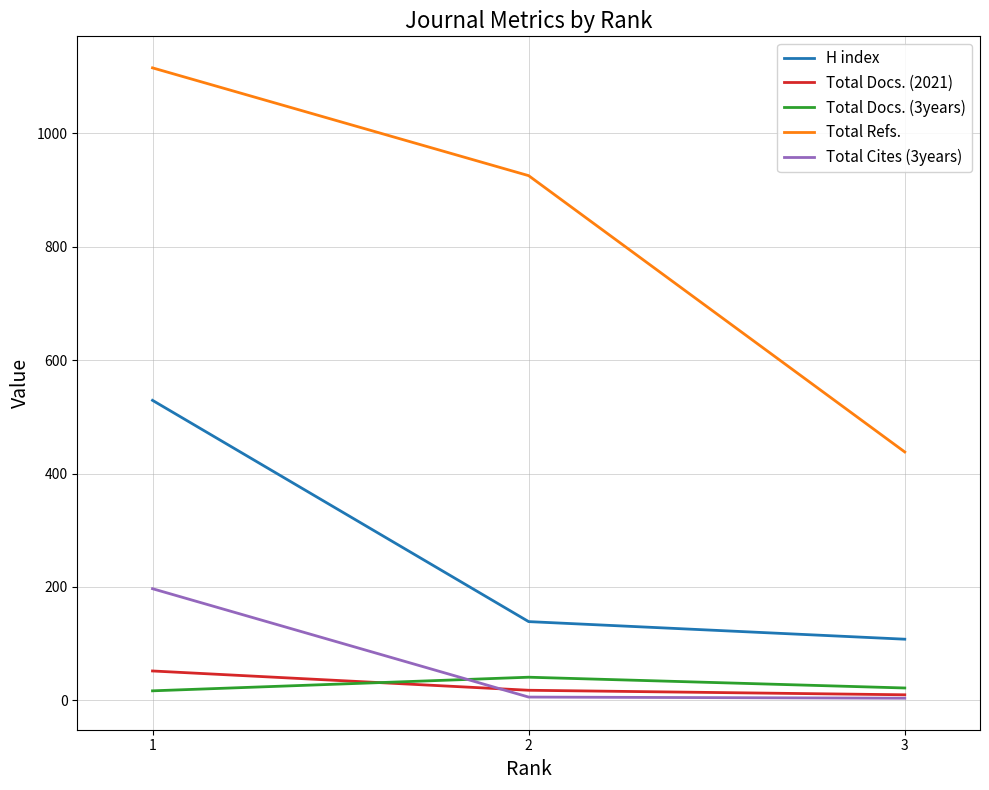

The value of Total Cites (3years) at 1 is 197. True or false?

True